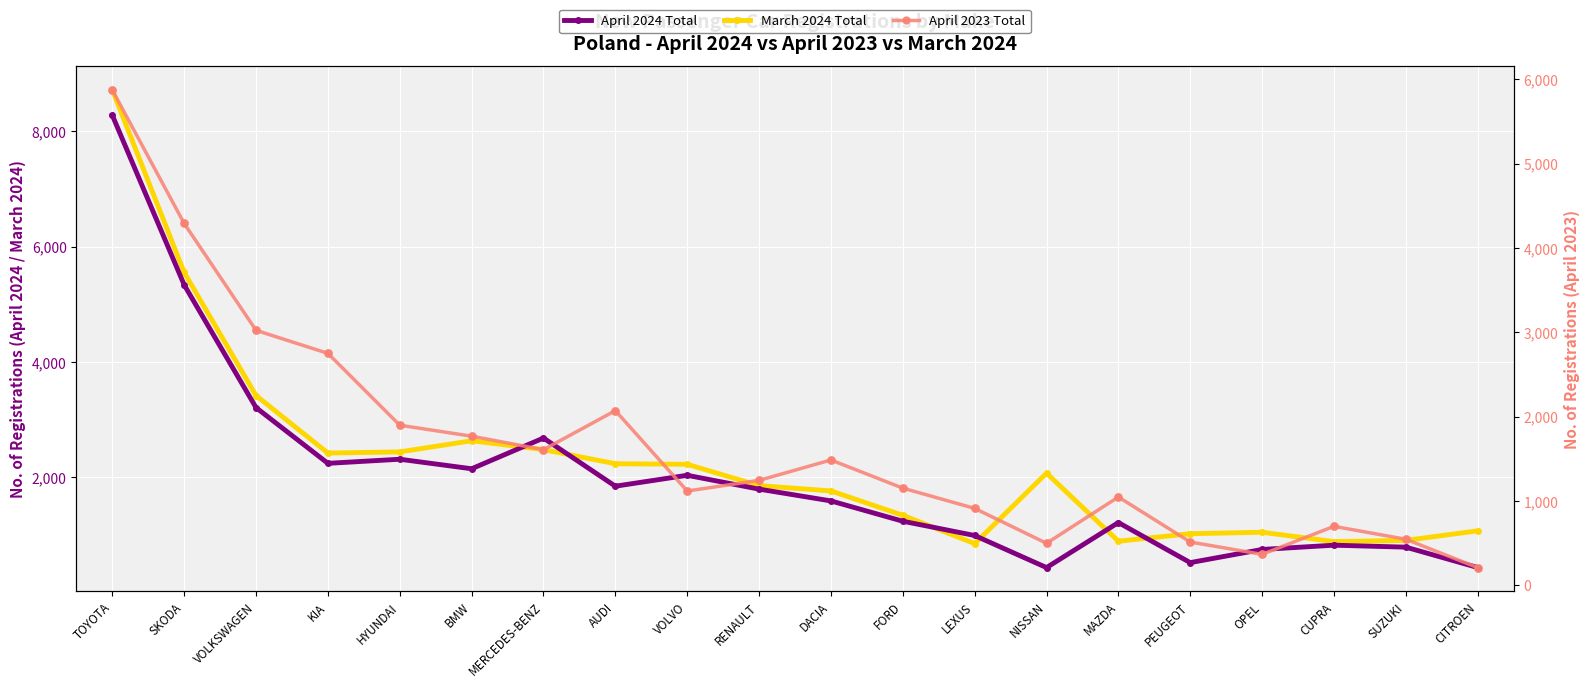

Which series has the largest total across all categories?

March 2024 Total